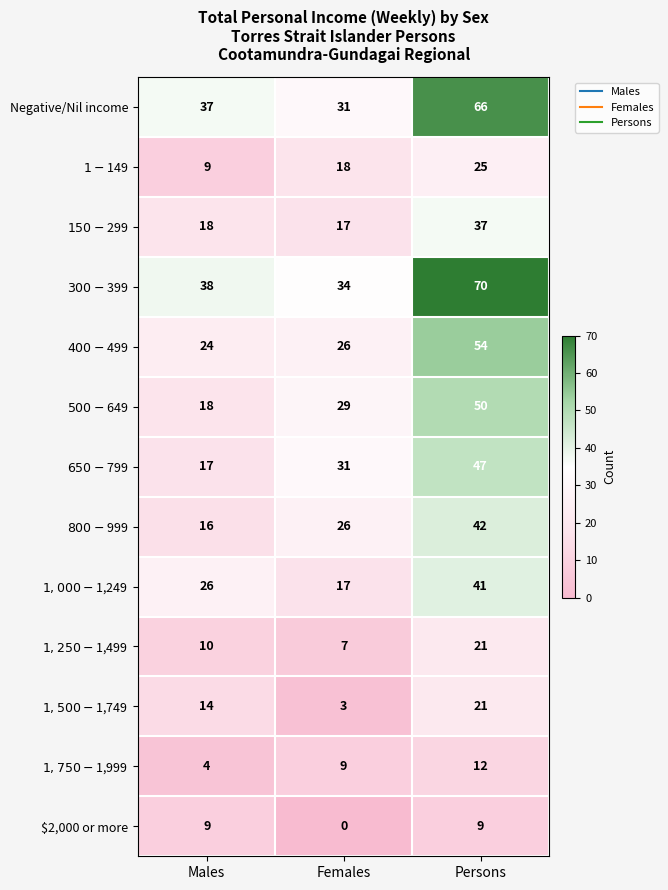

What is the maximum value shown in the chart?

70